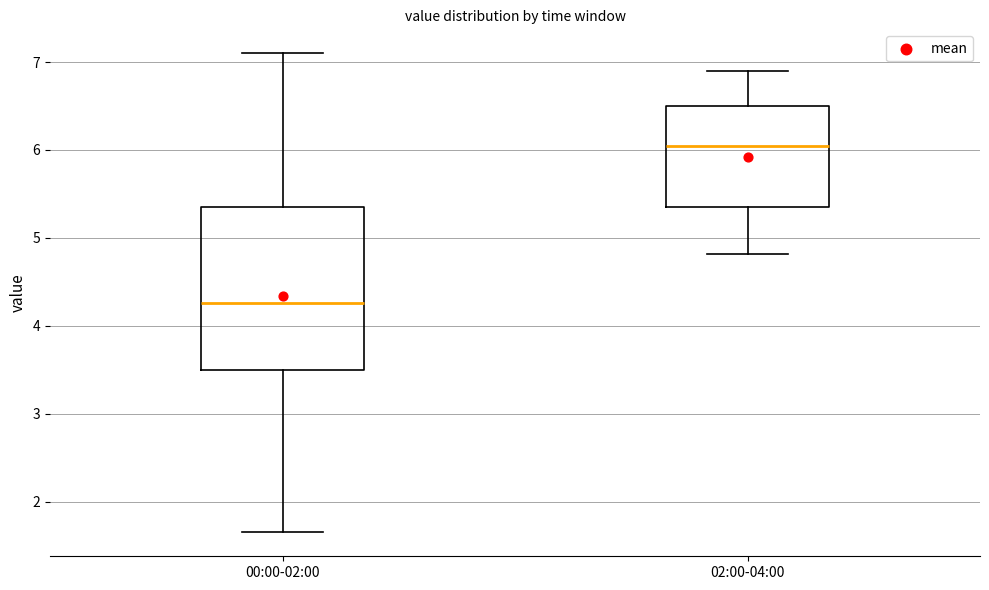

Reading left to right, transcribe this box plot: for each box, give where its median line is, the range the box spans, and where its two whiskers end, as read against the y-axis. The values are not printed on the chart, so give them approximately, as read against the axis.

00:00-02:00: median 4.3, box 3.5 to 5.4, whiskers 1.7 to 7.1
02:00-04:00: median 6.1, box 5.4 to 6.5, whiskers 4.8 to 6.9